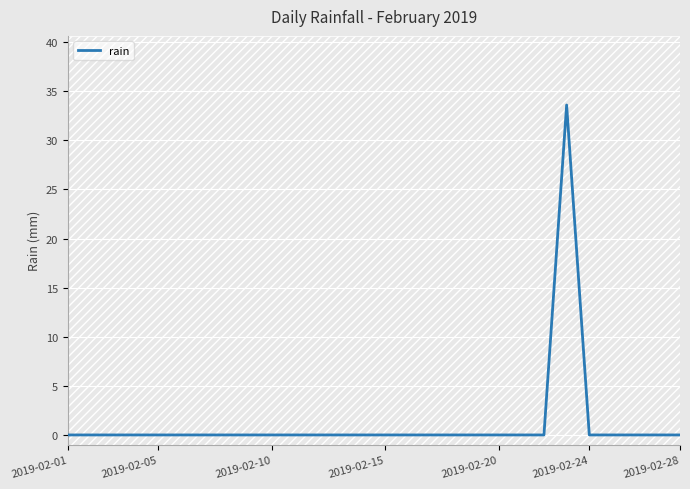

Is it true that rain equals 11.7 at 2019-02-10?

False